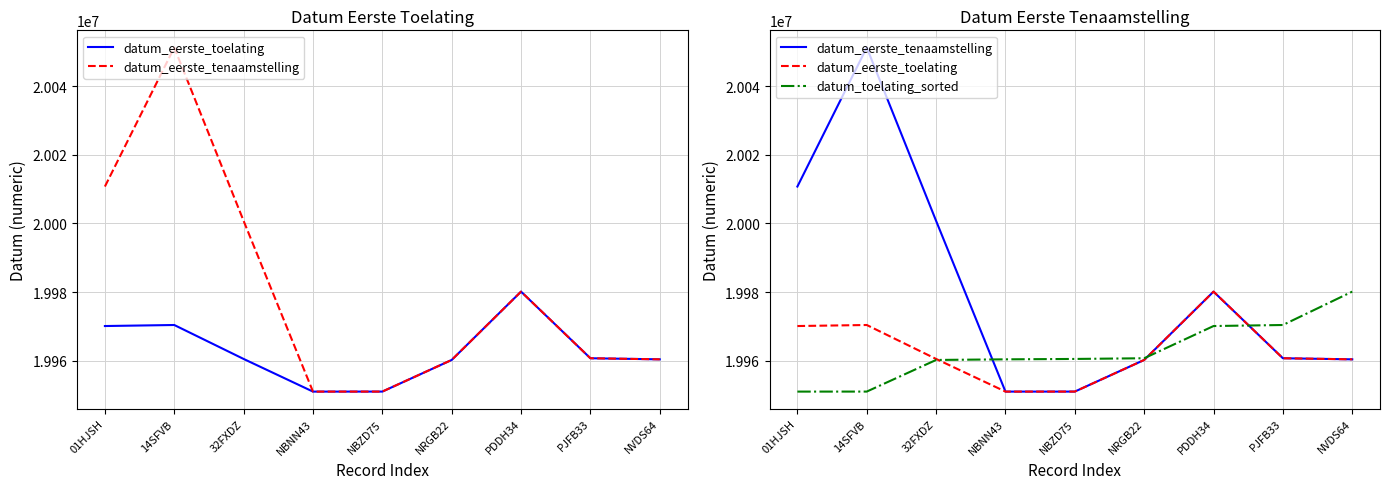

At which label is datum_eerste_toelating closest to 19965564?

01HJSH